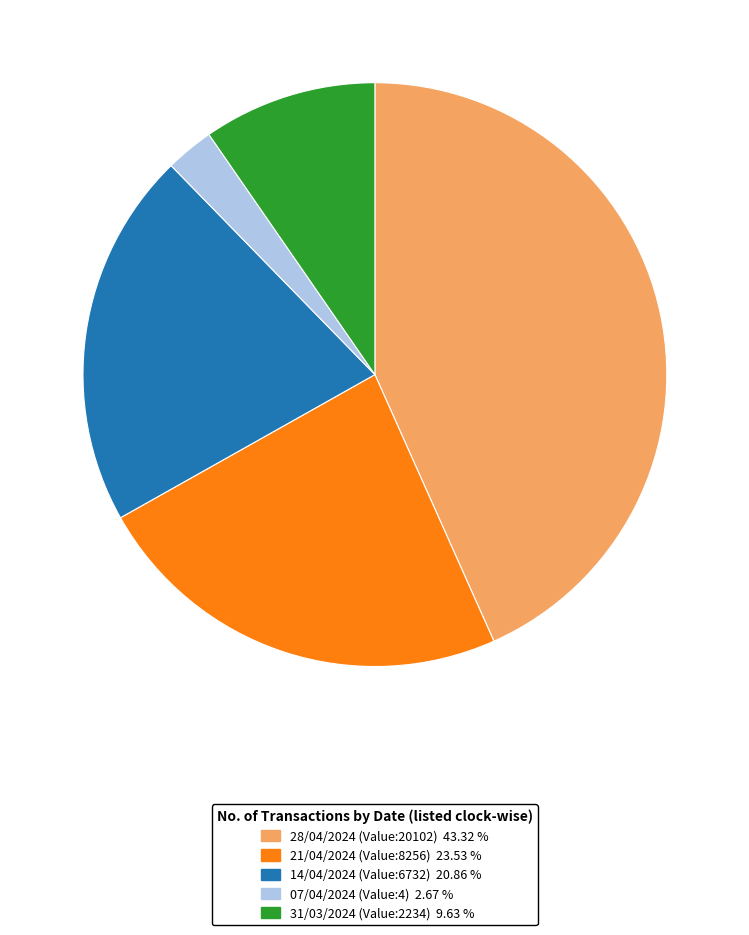

Which slice is the largest?

28/04/2024 (Value:20102)